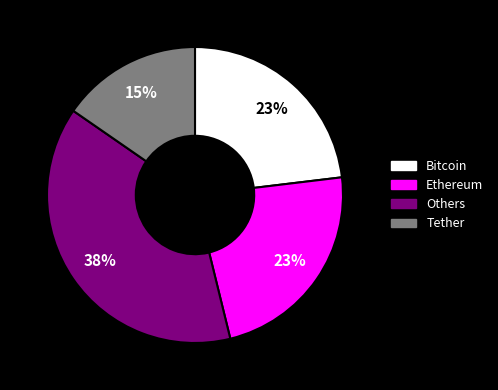

To the nearest percent, what is the average slice percentage?

25%